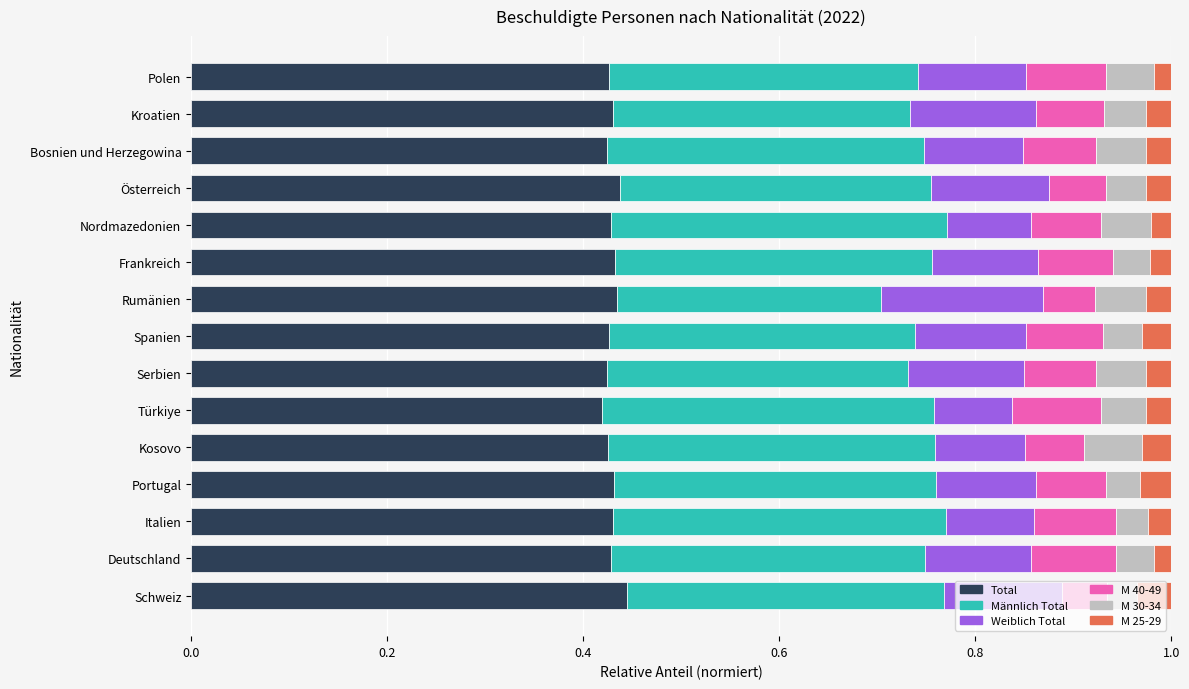

What is the sum of all Total values?

6.4